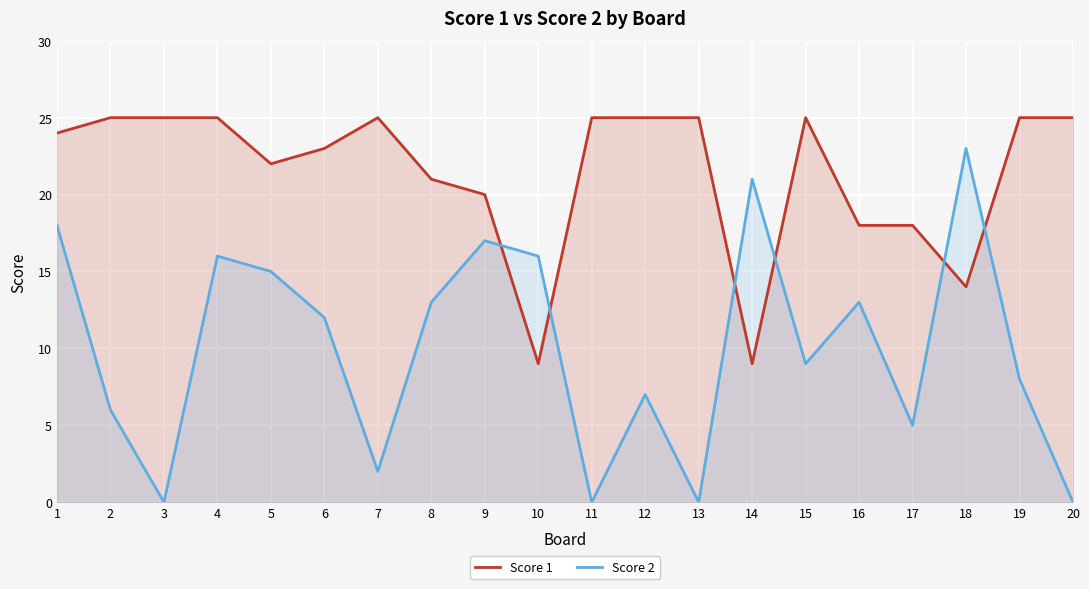

What is the average value of the Score 2 series?

10